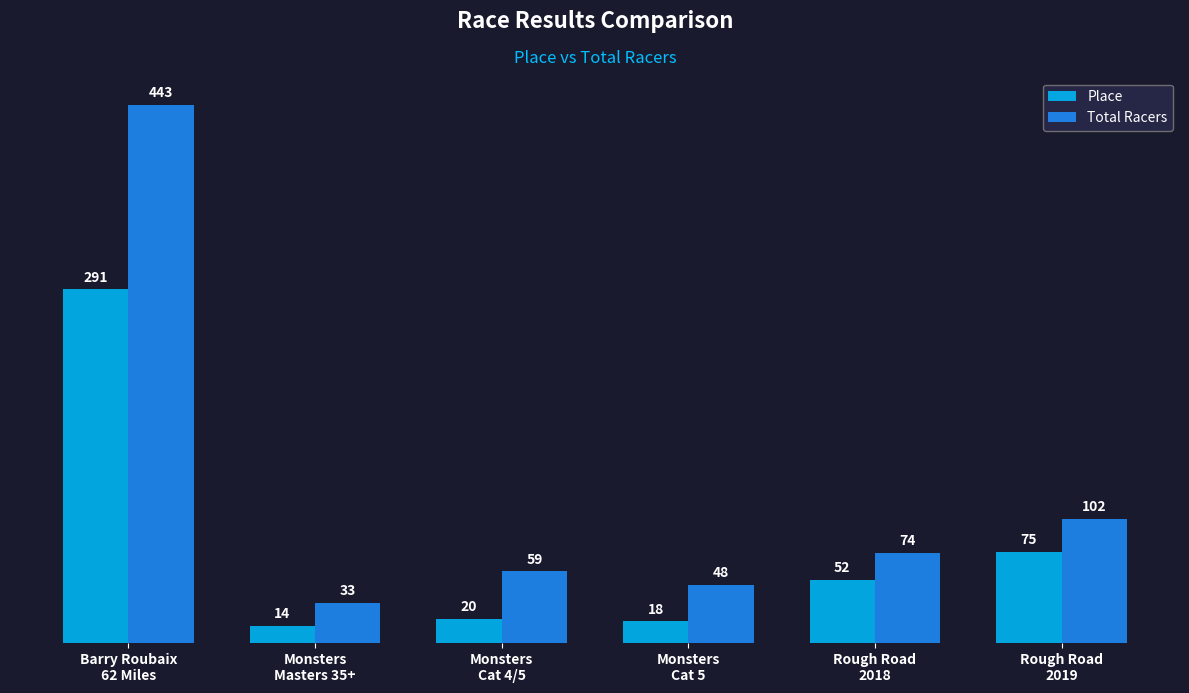

How many values in the Total Racers series are below 74?

3